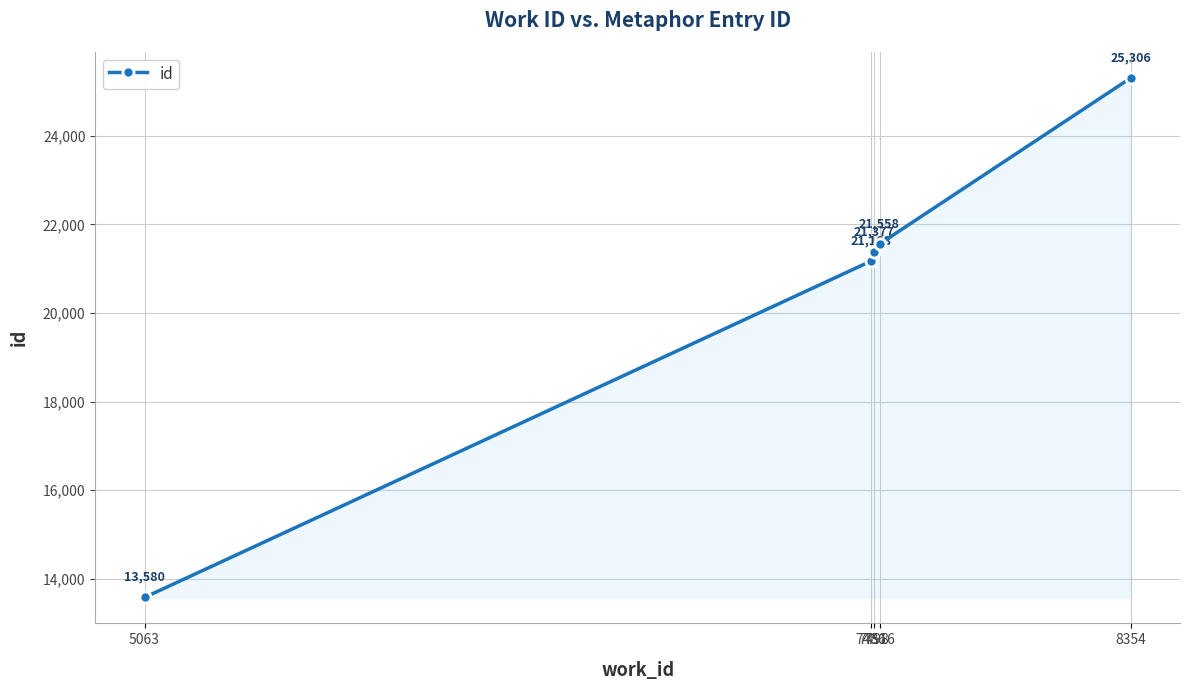

Rank the categories by value from highest to lowest.

8354, 7516, 7498, 7486, 5063